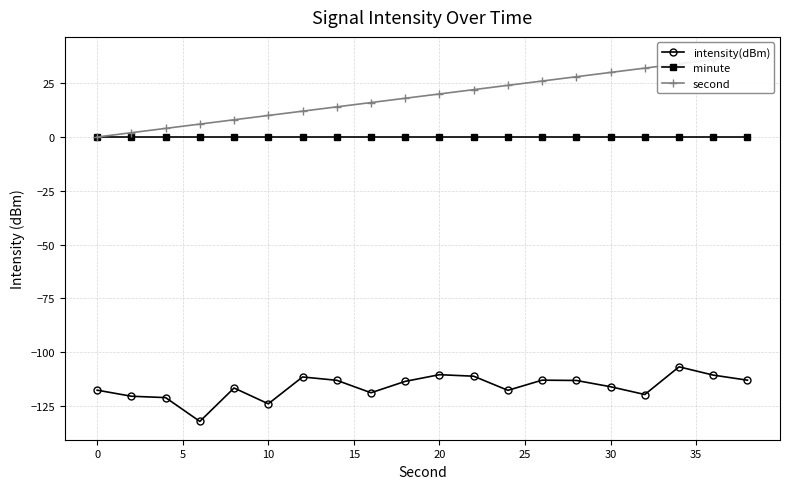

True or false: minute has more than 0 points higher than both neighbors.

False